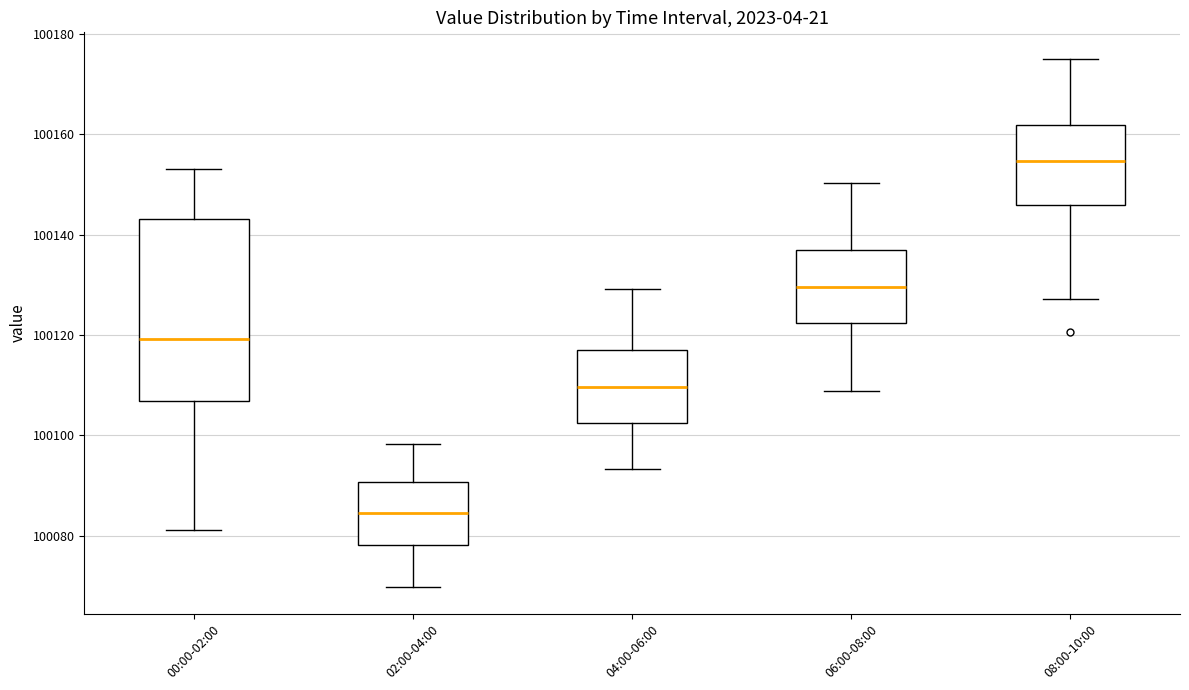

Which box has the highest median line?

08:00-10:00